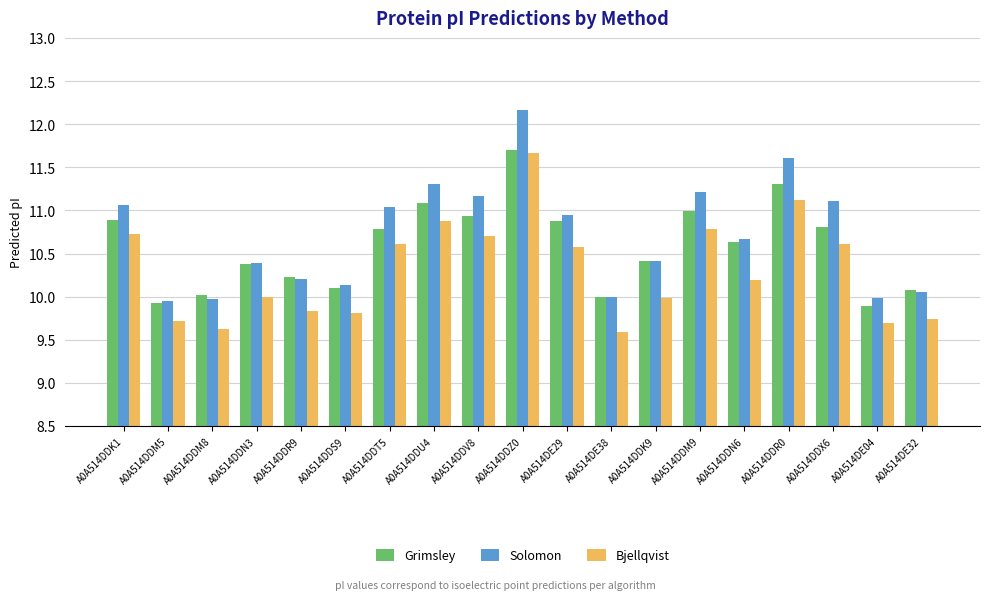

List the series in order of their overall mean, lowest first.

Bjellqvist, Grimsley, Solomon